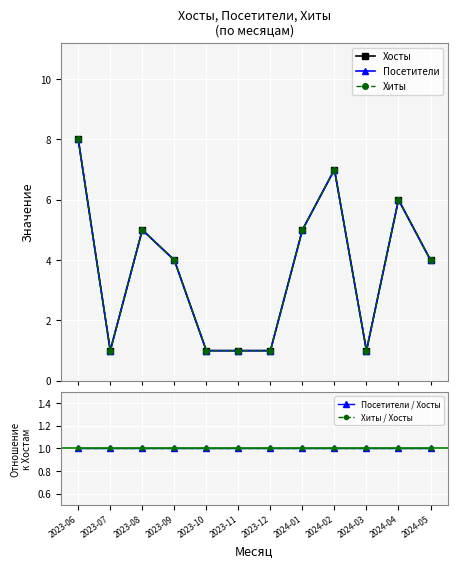

Reading left to right, list all the values displayed in this chart.

Хосты: 2023-06=8	2023-07=1	2023-08=5	2023-09=4	2023-10=1	2023-11=1	2023-12=1	2024-01=5	2024-02=7	2024-03=1	2024-04=6	2024-05=4
Посетители: 2023-06=8	2023-07=1	2023-08=5	2023-09=4	2023-10=1	2023-11=1	2023-12=1	2024-01=5	2024-02=7	2024-03=1	2024-04=6	2024-05=4
Хиты: 2023-06=8	2023-07=1	2023-08=5	2023-09=4	2023-10=1	2023-11=1	2023-12=1	2024-01=5	2024-02=7	2024-03=1	2024-04=6	2024-05=4
Посетители / Хосты: 2023-06=1	2023-07=1	2023-08=1	2023-09=1	2023-10=1	2023-11=1	2023-12=1	2024-01=1	2024-02=1	2024-03=1	2024-04=1	2024-05=1
Хиты / Хосты: 2023-06=1	2023-07=1	2023-08=1	2023-09=1	2023-10=1	2023-11=1	2023-12=1	2024-01=1	2024-02=1	2024-03=1	2024-04=1	2024-05=1